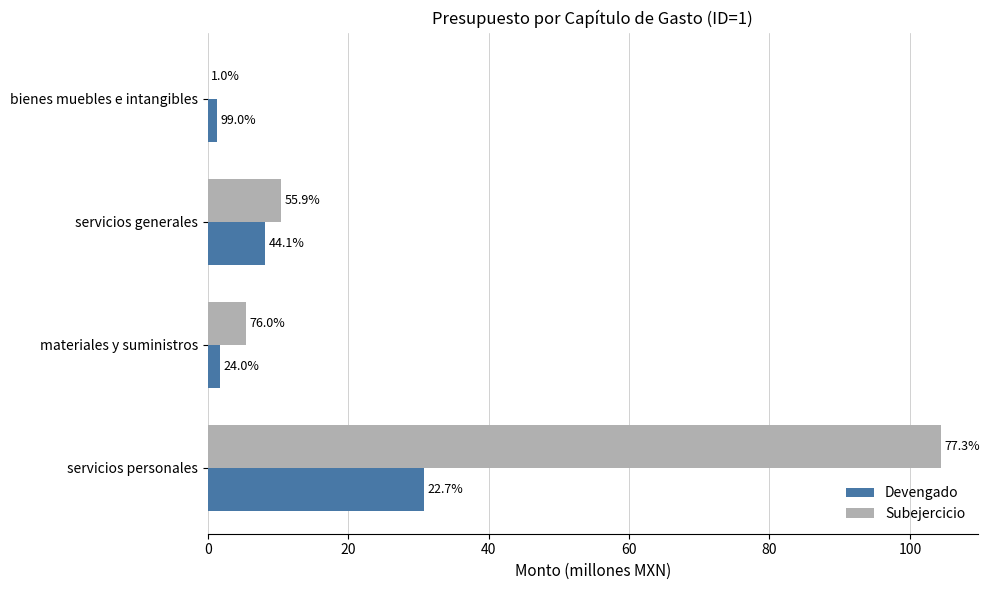

Reading left to right, list all the values displayed in this chart.

Devengado: 30.7	1.7	8.2	1.4
Subejercicio: 104.4	5.5	10.4	0.0